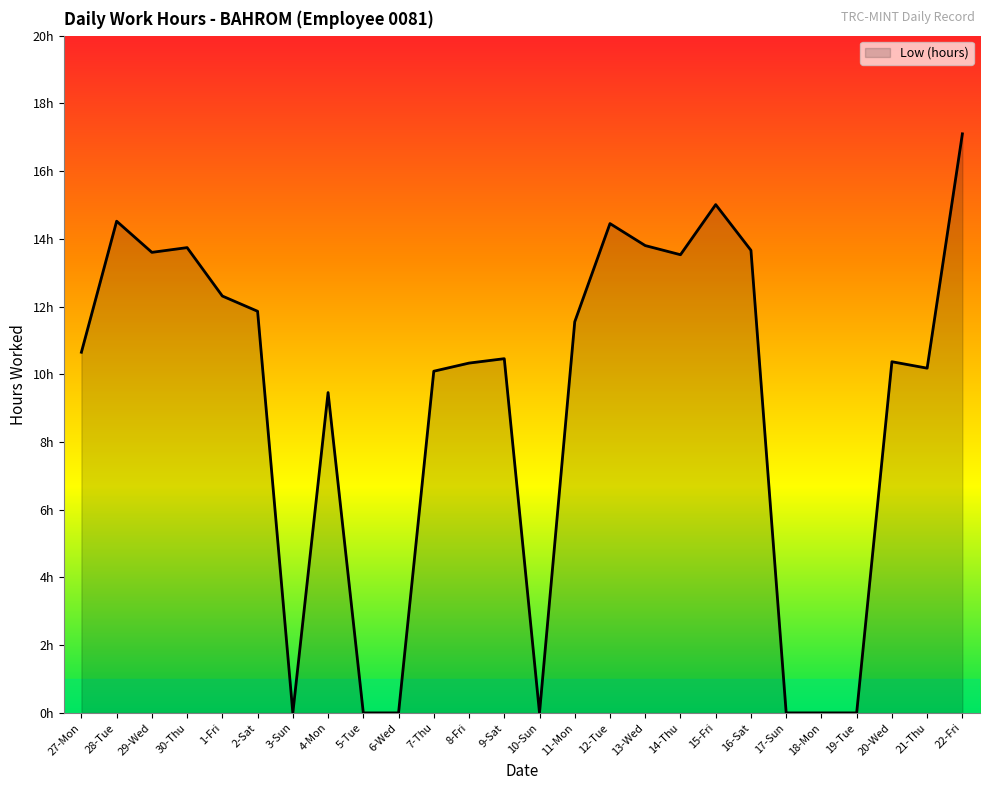

Does the chart display data point markers on the line(s)?

No